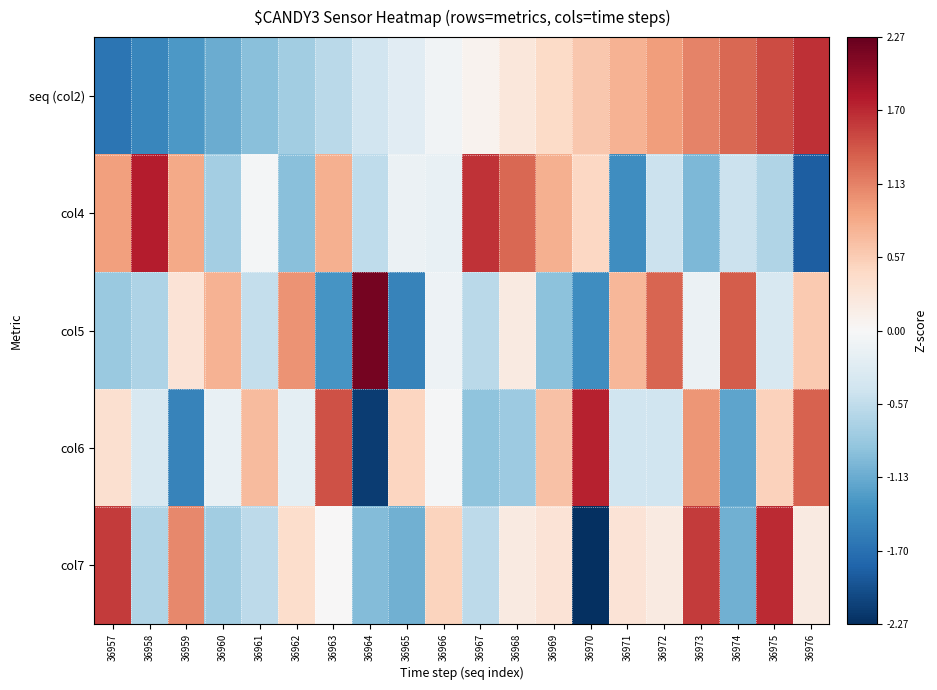

What is the greatest value displayed?

2.2